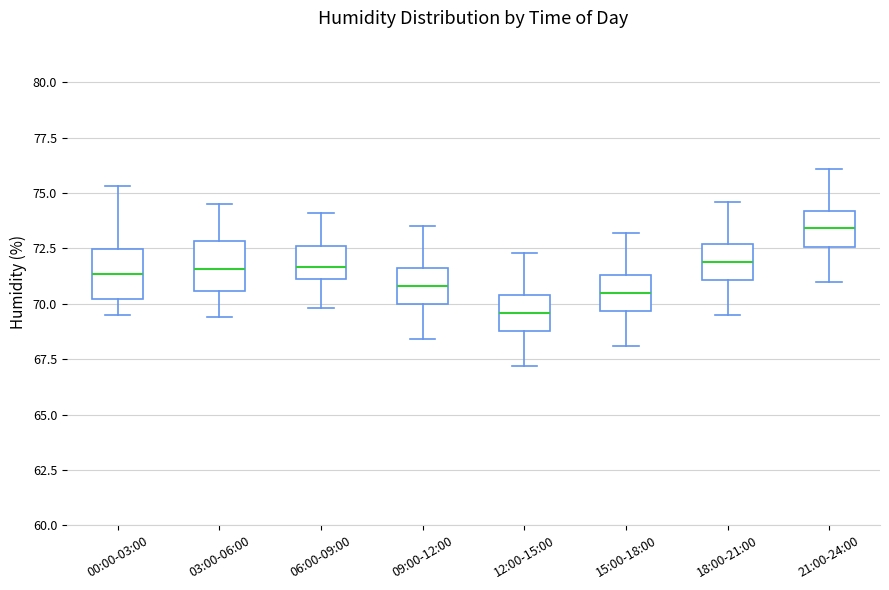

Reading left to right, read every box against the y-axis: the position of its median line, the range the box covers, and the ends of its whiskers. The values are not printed on the chart, so give them approximately, as read against the axis.

00:00-03:00: median 71.5, box 70.0 to 72.5, whiskers 69.5 to 75.5
03:00-06:00: median 71.5, box 70.5 to 73.0, whiskers 69.5 to 74.5
06:00-09:00: median 71.5, box 71.0 to 72.5, whiskers 70.0 to 74.0
09:00-12:00: median 71.0, box 70.0 to 71.5, whiskers 68.5 to 73.5
12:00-15:00: median 69.5, box 69.0 to 70.5, whiskers 67.0 to 72.5
15:00-18:00: median 70.5, box 69.5 to 71.5, whiskers 68.0 to 73.0
18:00-21:00: median 72.0, box 71.0 to 72.5, whiskers 69.5 to 74.5
21:00-24:00: median 73.5, box 72.5 to 74.0, whiskers 71.0 to 76.0